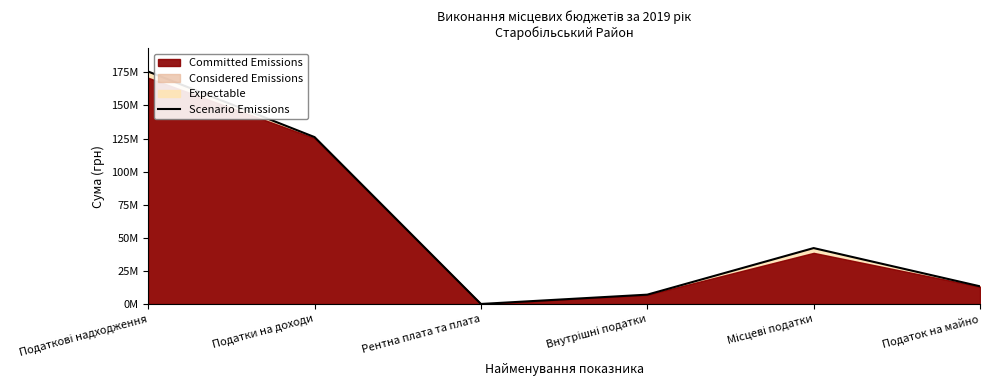

Where is the first local maximum?

Місцеві податки